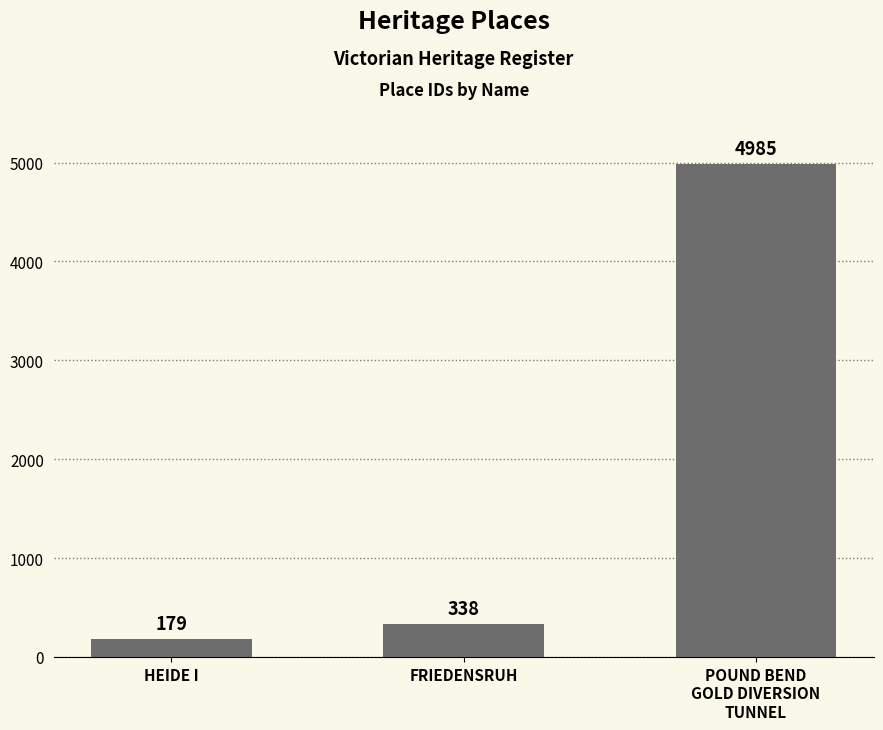

Is it true that the value at HEIDE I is 179?

True